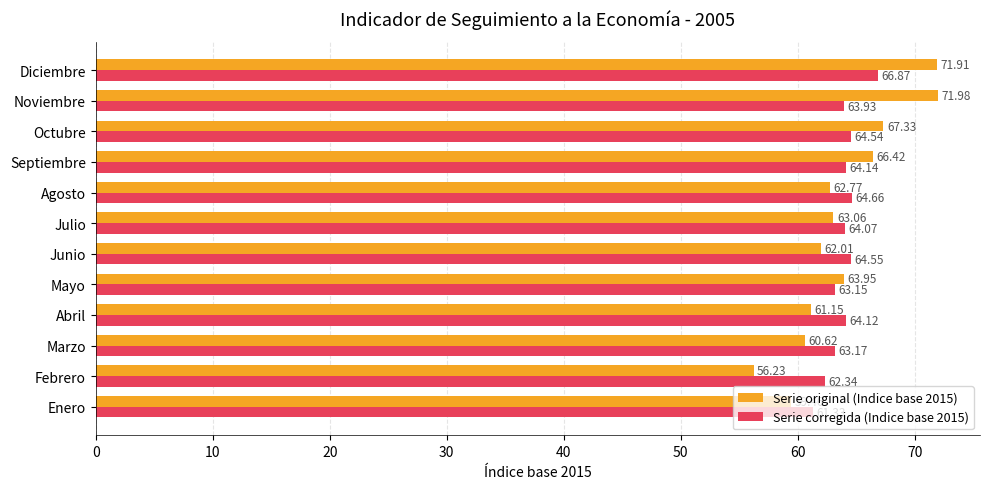

At how many categories does at least one series exceed 62?

11